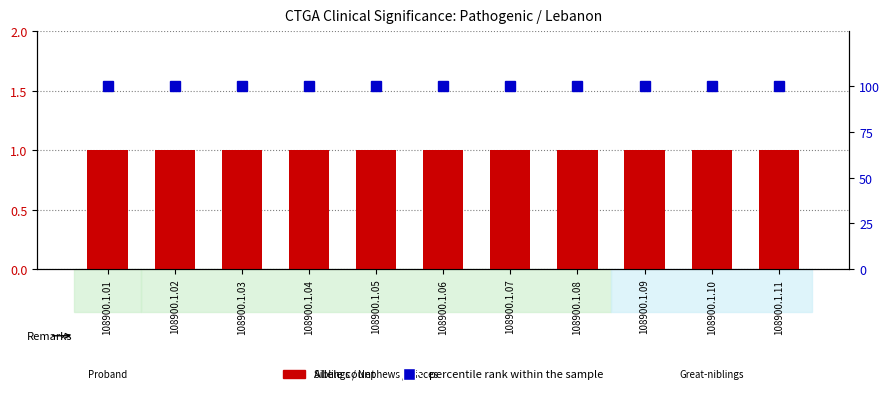

What is the average value of the percentile rank within the sample series?

100